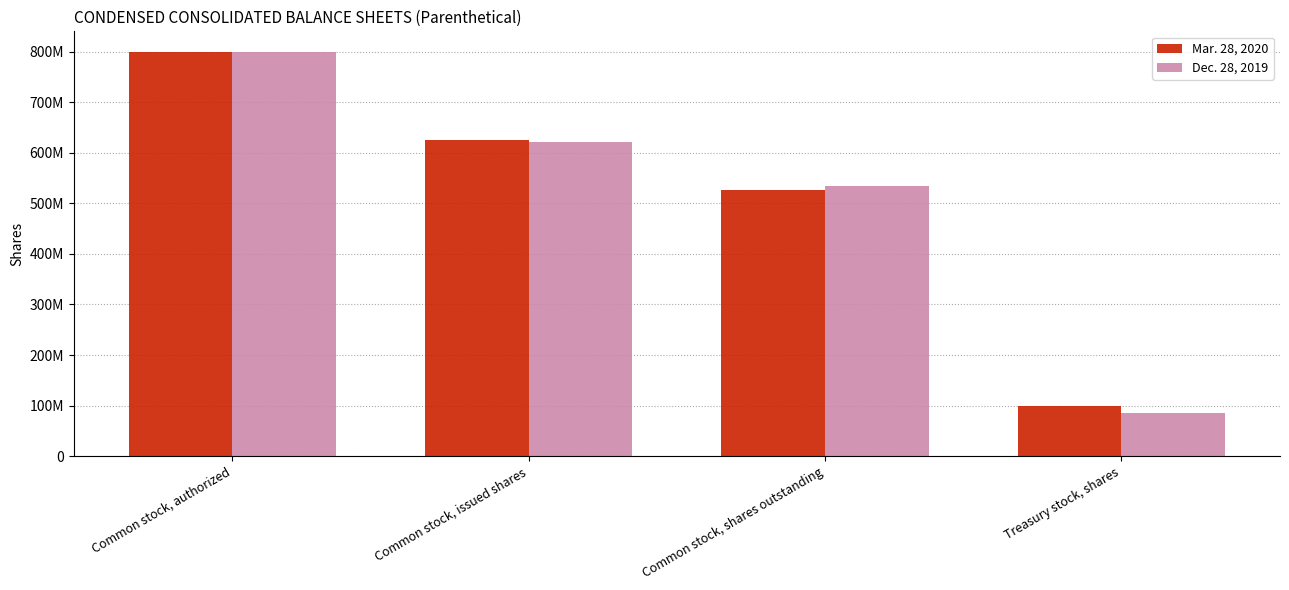

What are all the series names shown in the legend?

Mar. 28, 2020, Dec. 28, 2019